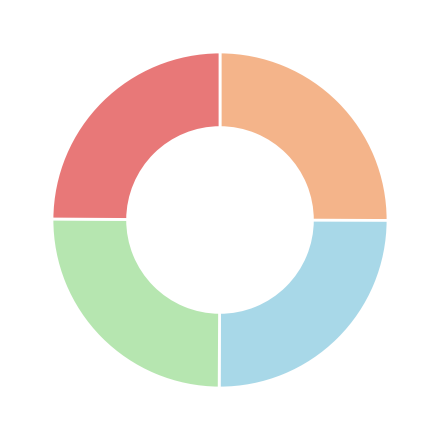

Does any single category account for the majority?

No